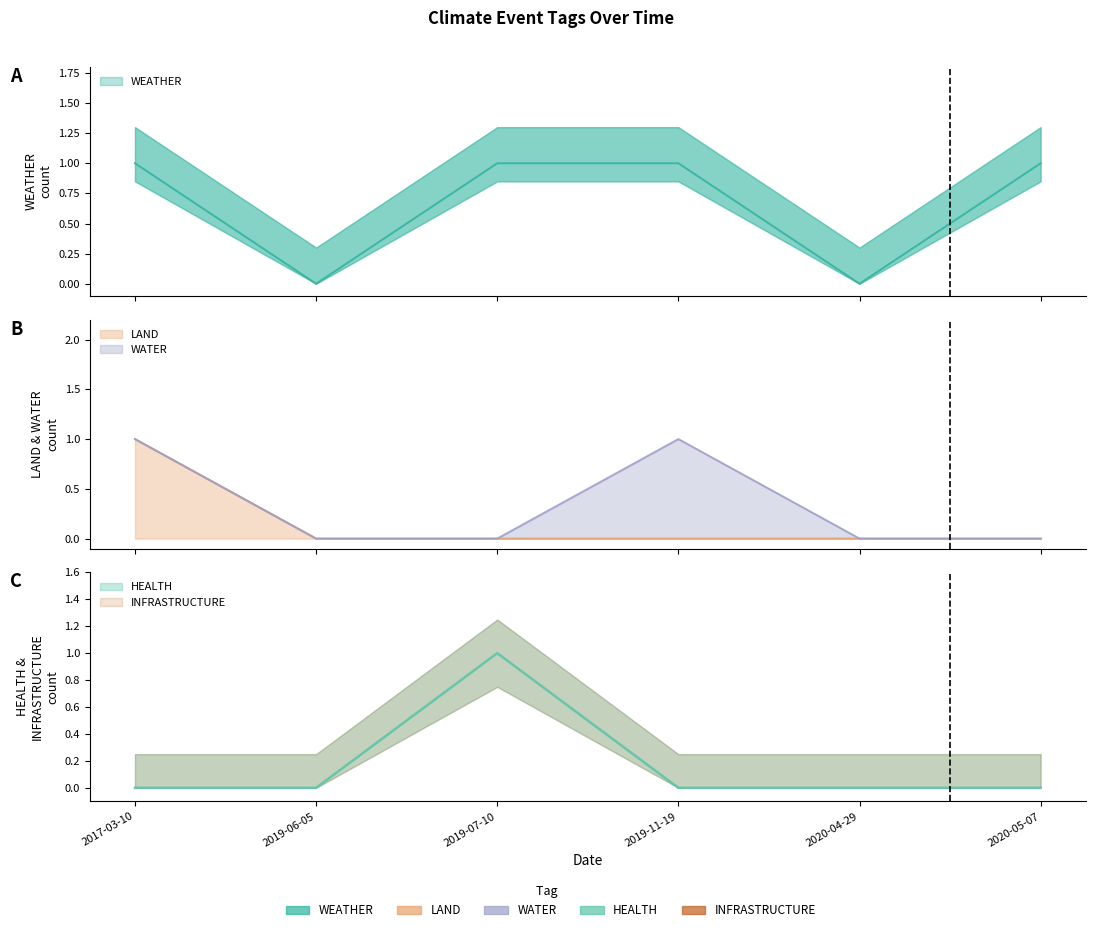

The value of WEATHER at 2019-06-05 is 0. True or false?

True